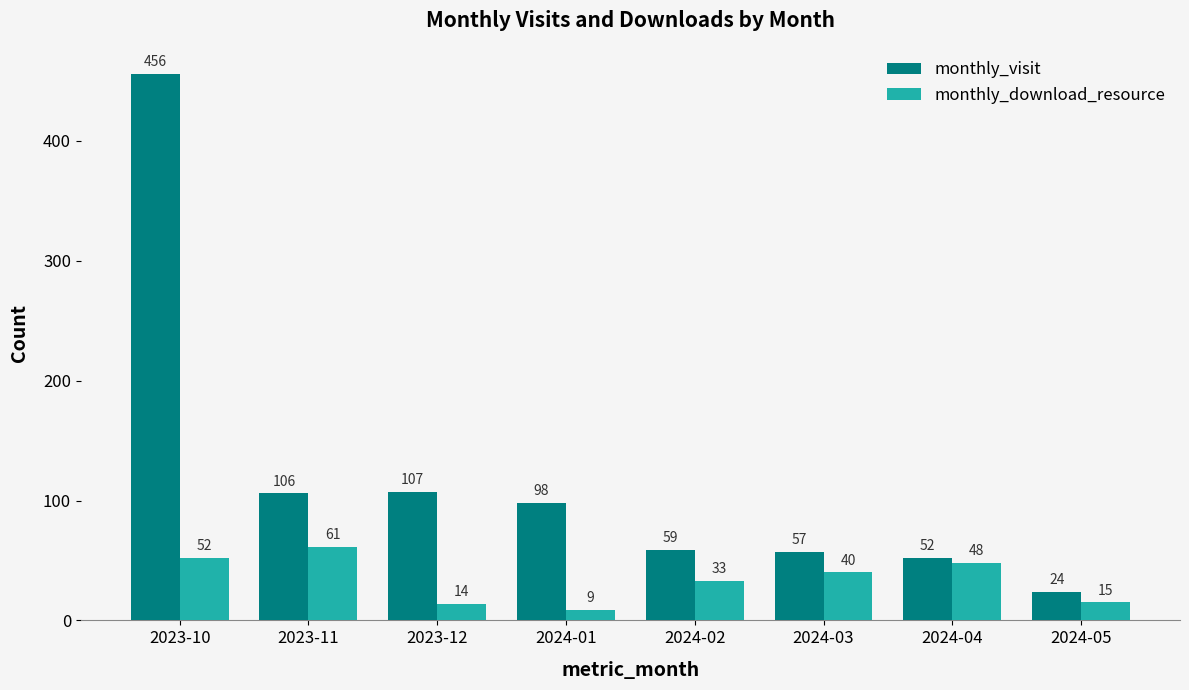

True or false: monthly_visit has a value of 56 at 2023-12.

False